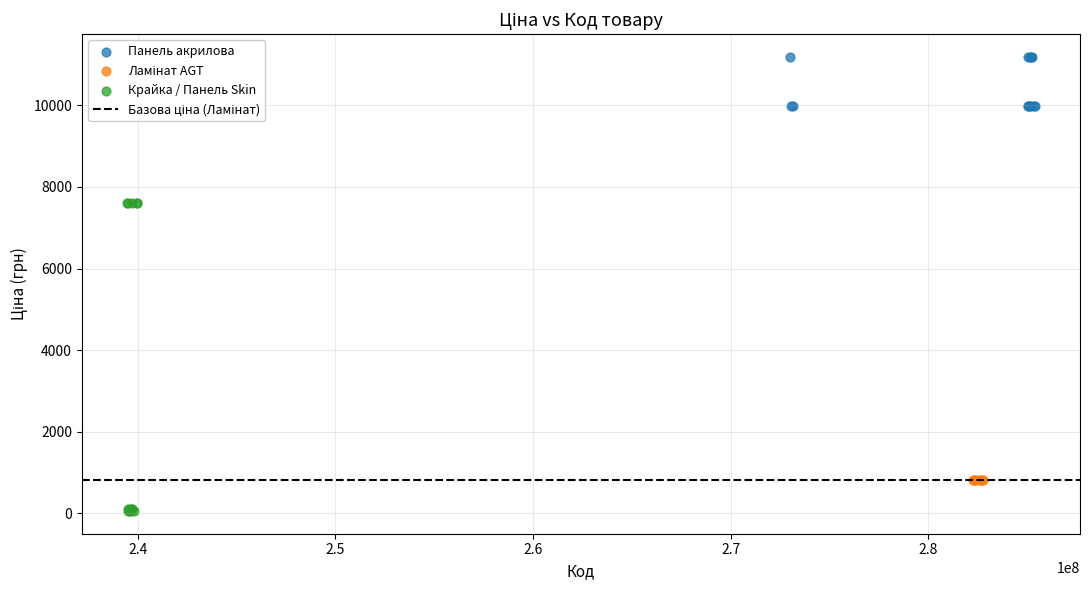

Which series reaches the minimum Y coordinate?

Крайка / Панель Skin